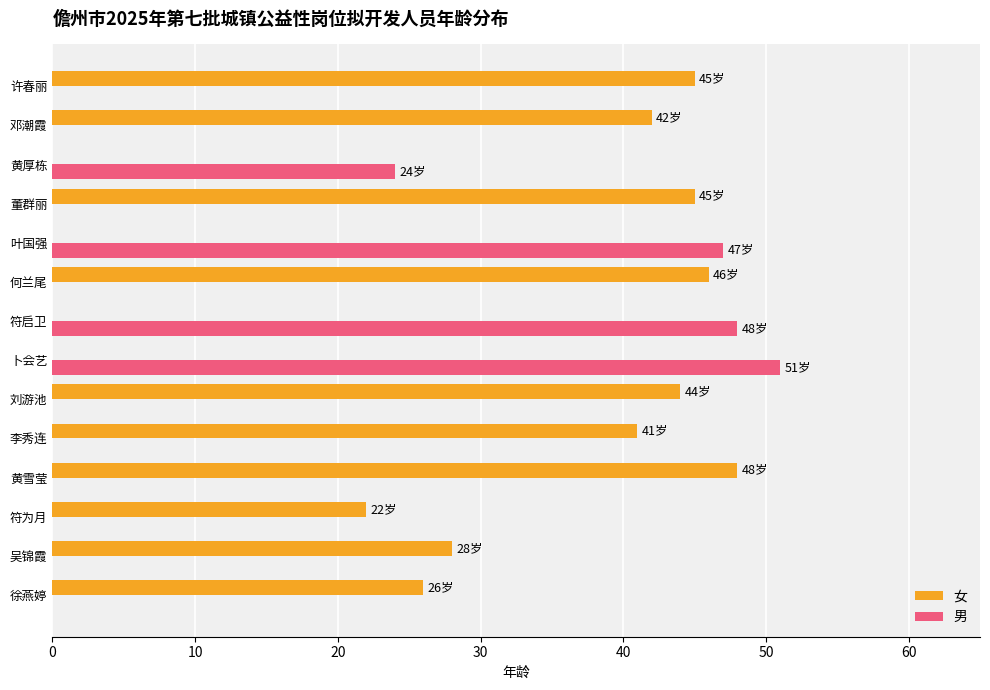

True or false: 男 has a value of -28 at 徐燕婷.

False